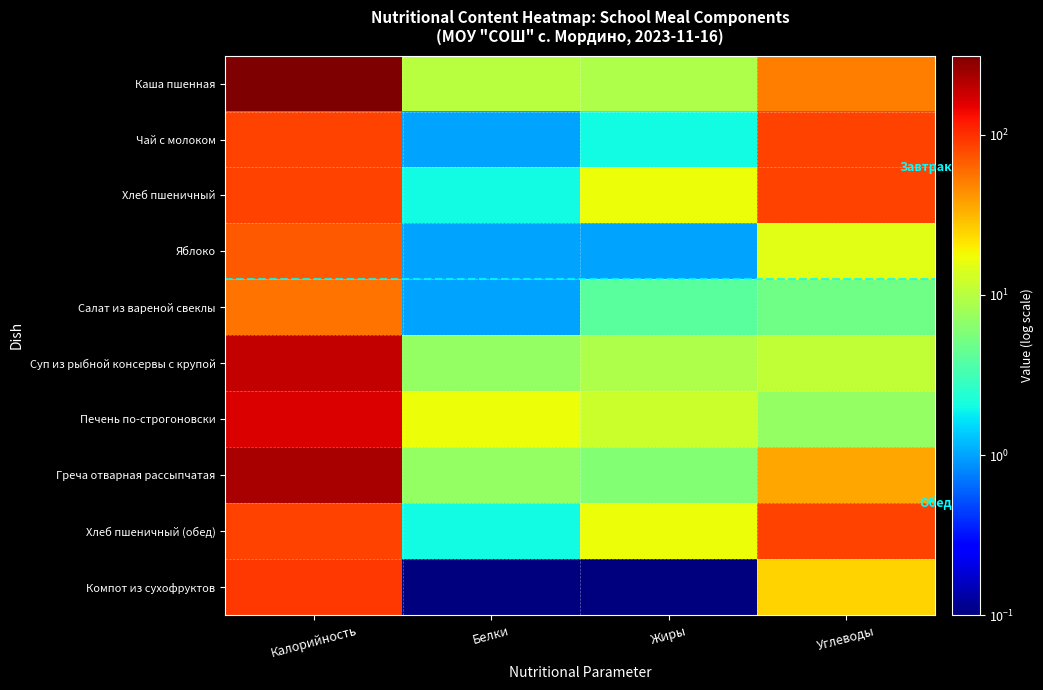

What is the smallest value displayed?

0.1